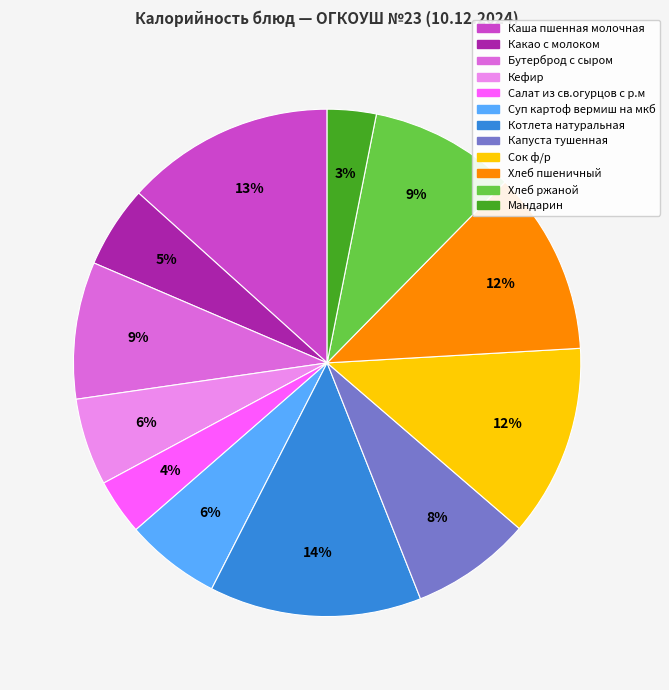

How many slices are in this pie chart?

12